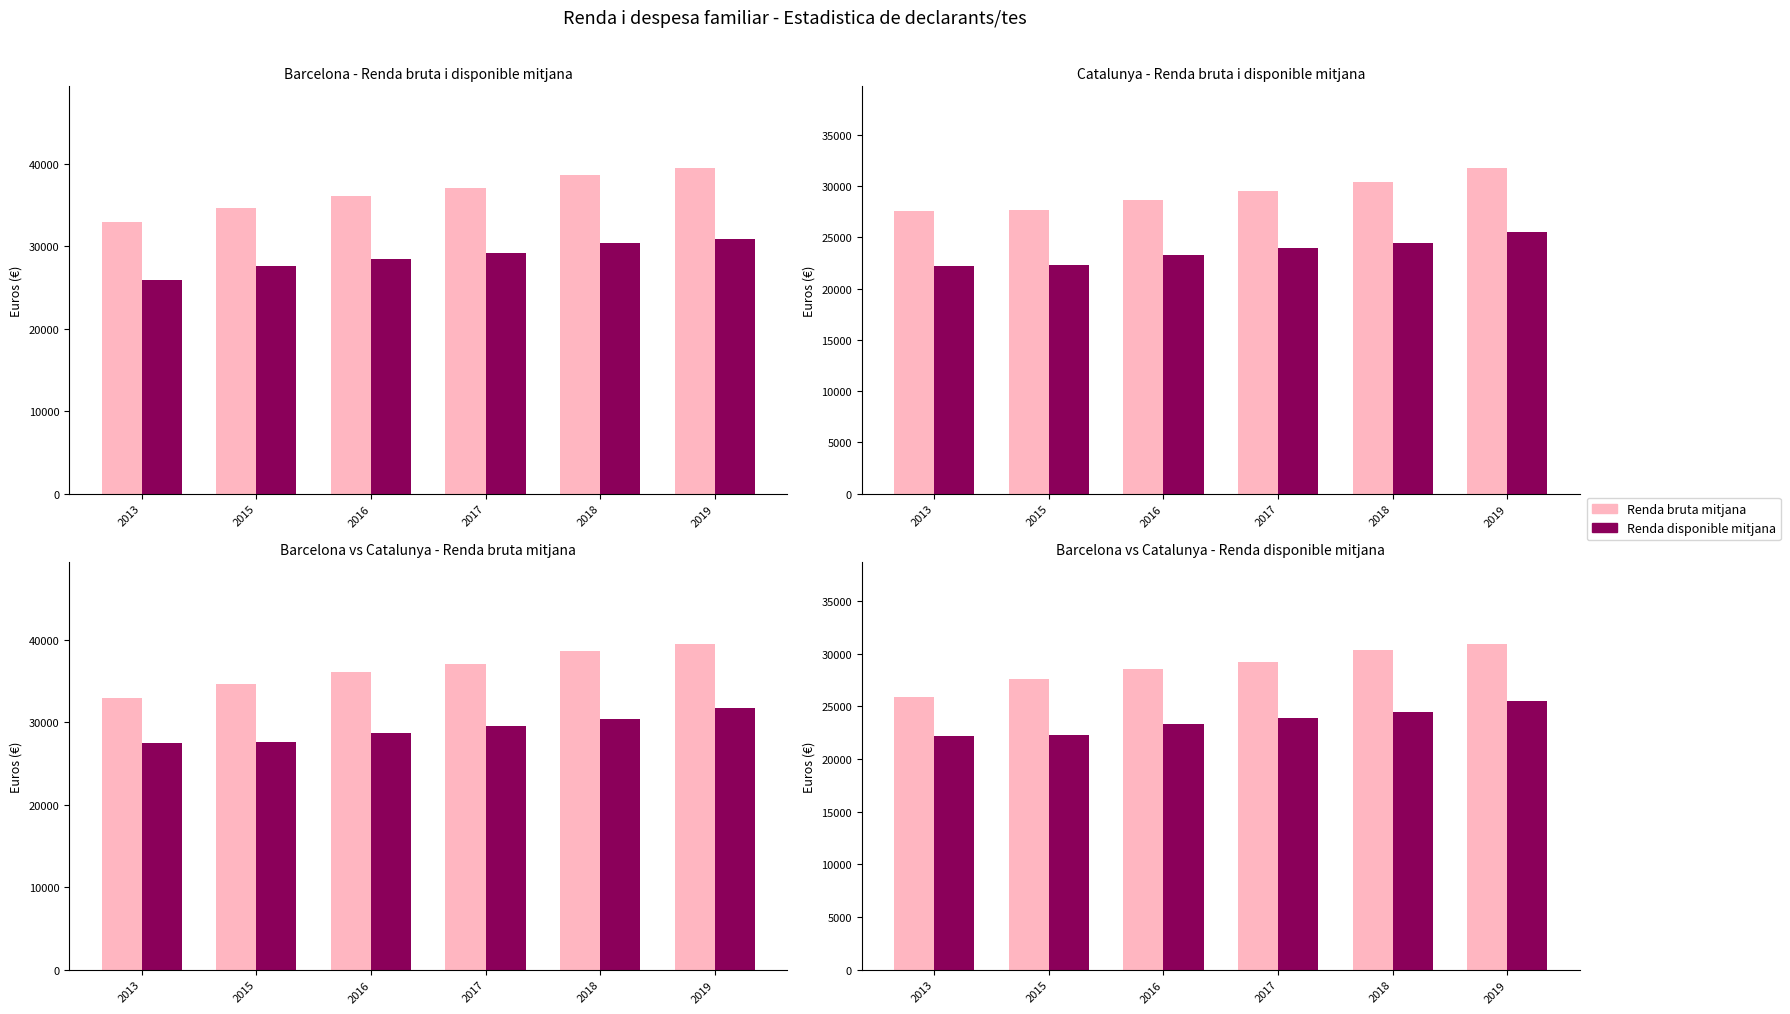

What is the sum of the Renda disponible mitjana values at 2018 and 2019?

50043